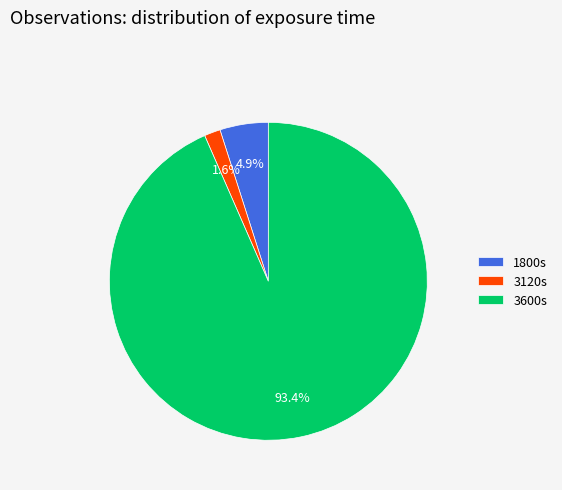

Between 3120s and 3600s, which is larger?

3600s